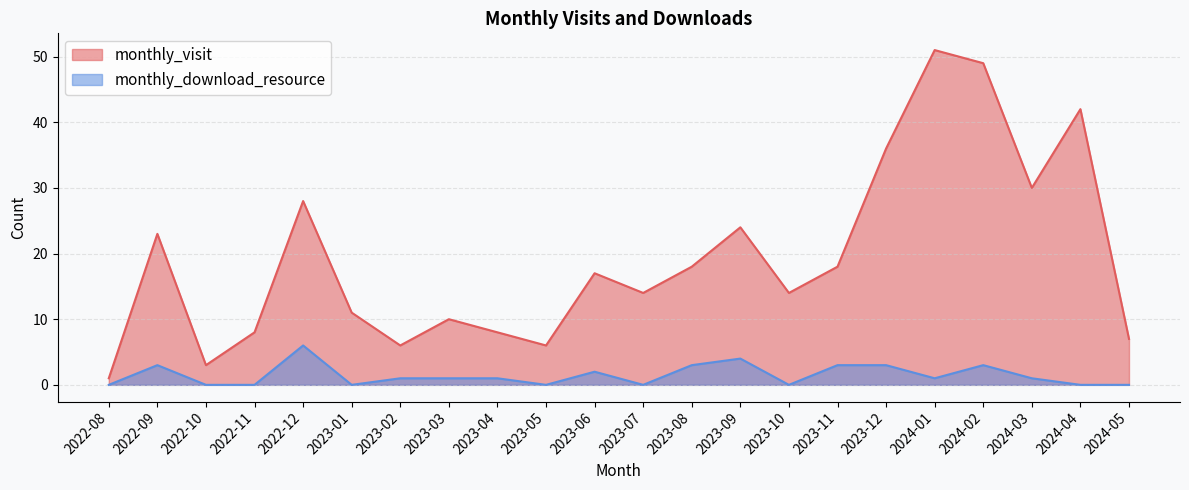

What are all the series names shown in the legend?

monthly_visit, monthly_download_resource